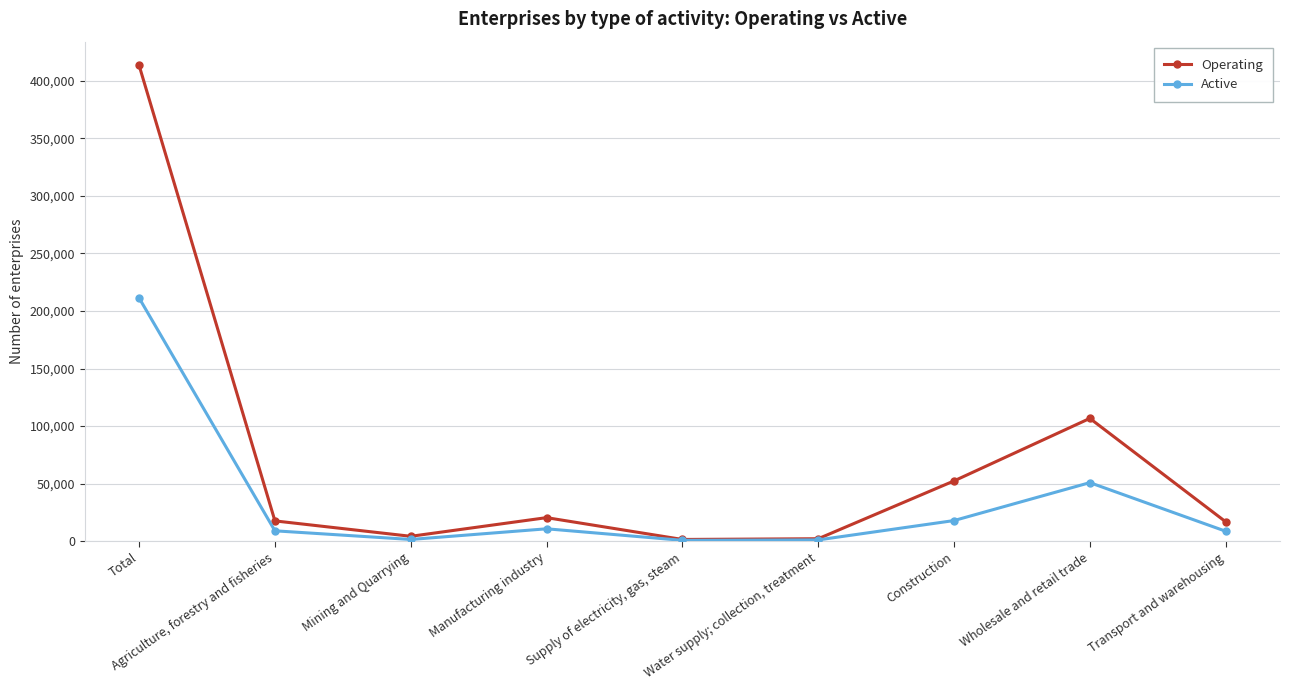

At how many categories does at least one series exceed 46905?

3